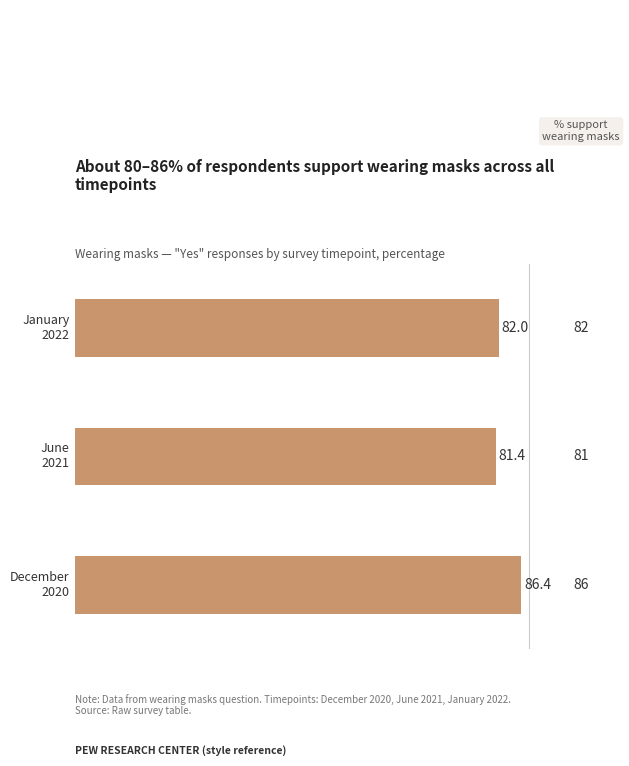

What is the smallest value displayed?

81.4